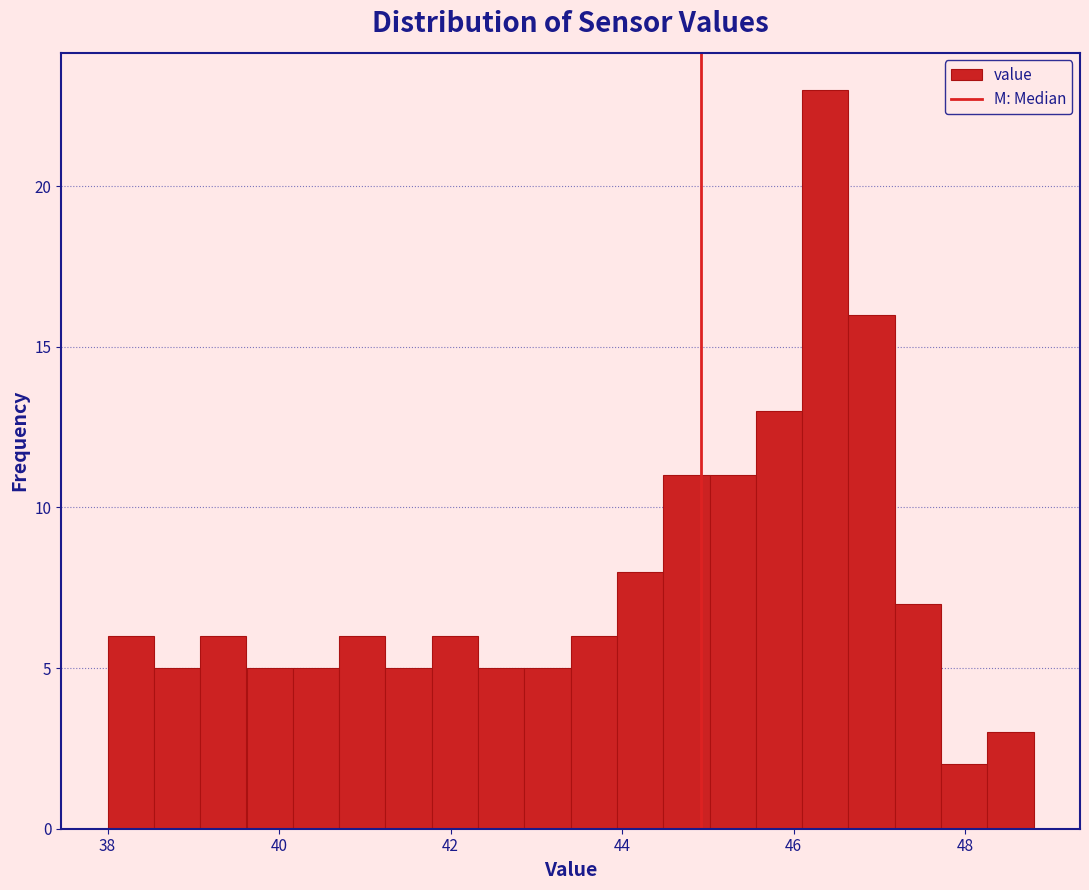

Around what value on the x-axis is the tallest bar? Give the approximate position of its centre, as read against the axis.

46.4